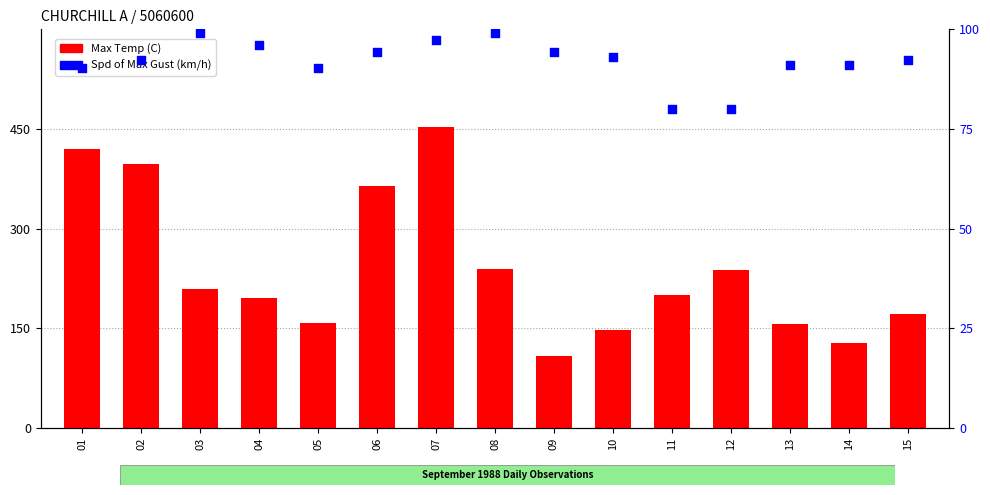

Which series contains the highest Y value?

Max Temp (C)